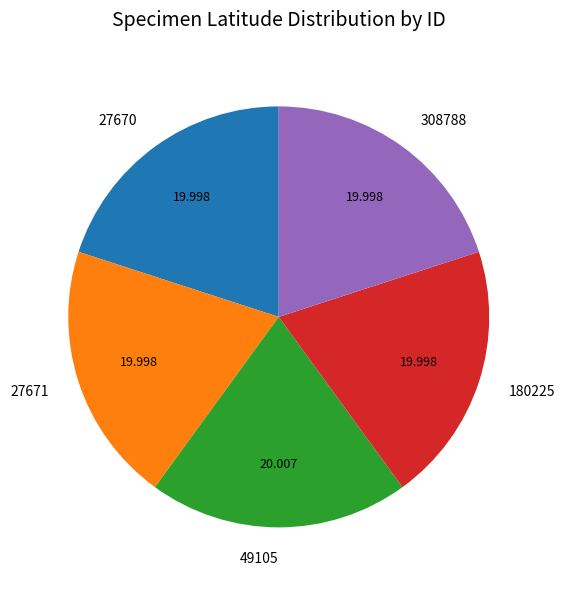

Is there any slice that represents more than half of the pie?

No